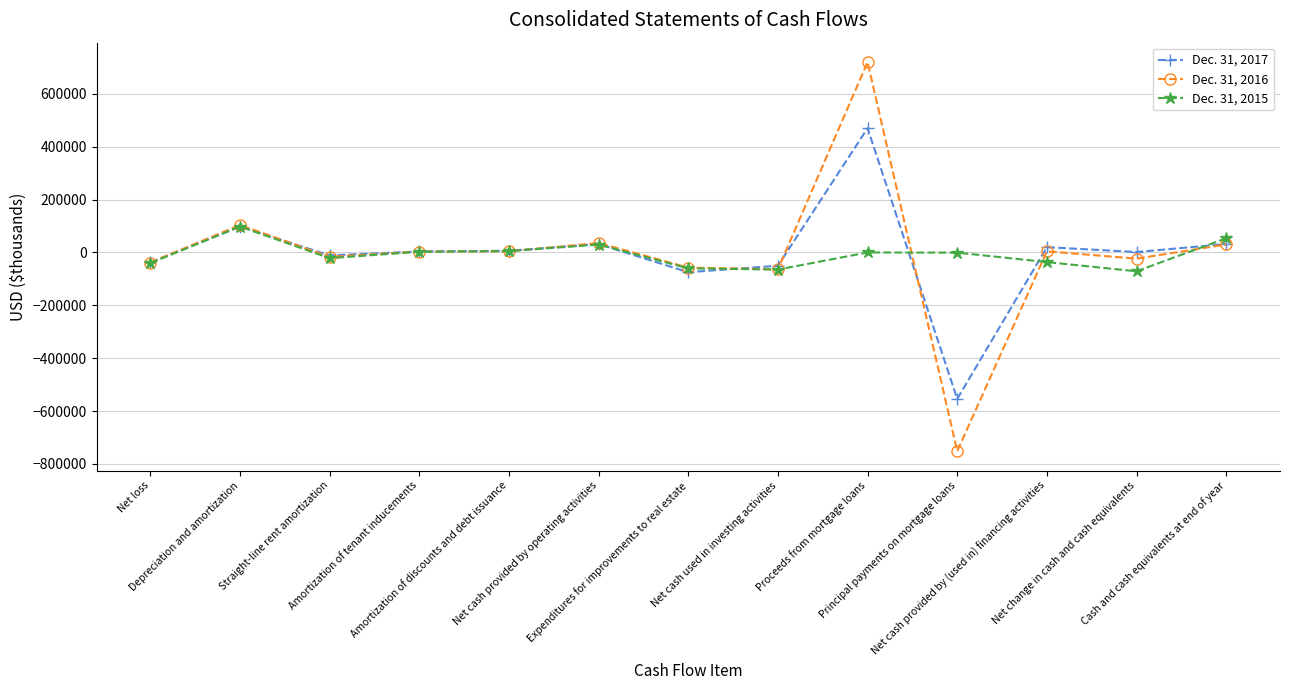

What is the difference between the second highest and second lowest values in the Dec. 31, 2016 series?

167574